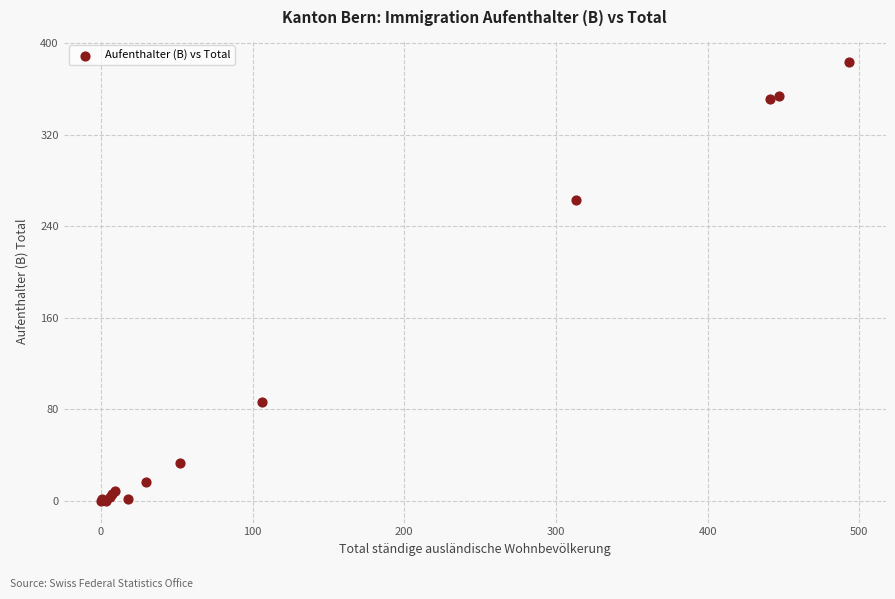

What Y value in the scatter plot is closest to 192?

263